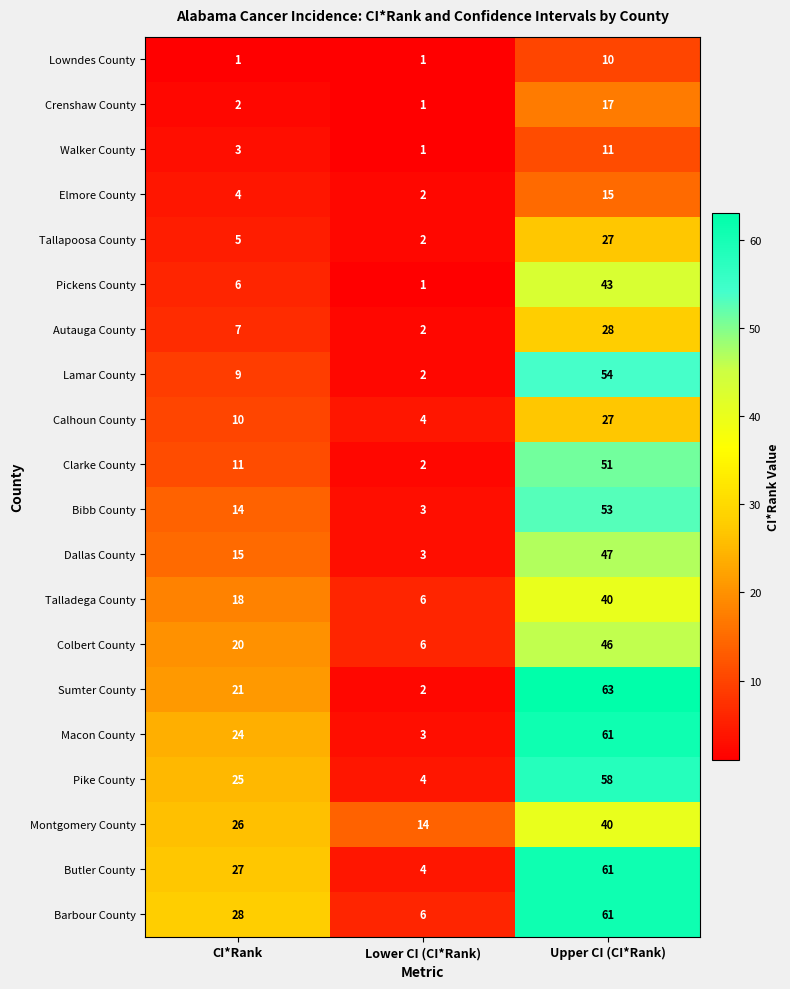

What is the difference between the highest and lowest values at Lower CI (CI*Rank)?

13